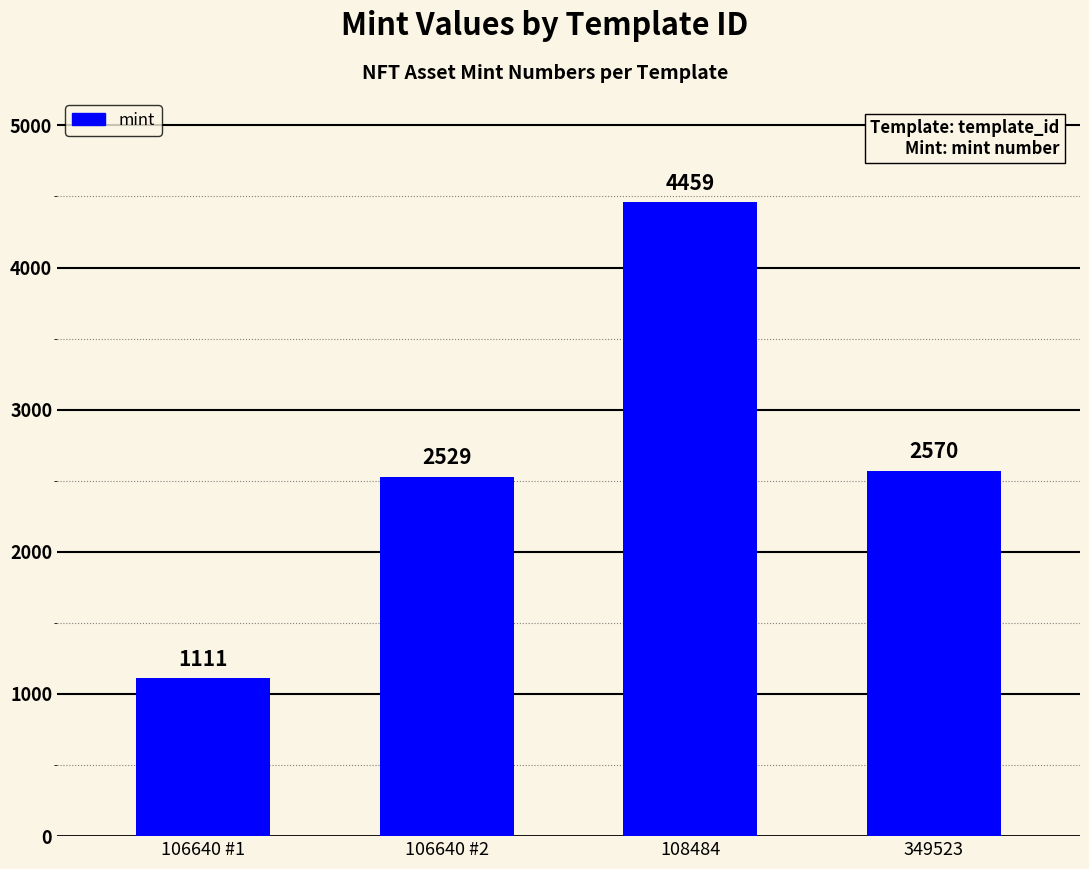

Reading left to right, extract all data points from this chart.

106640 #1=1111	106640 #2=2529	108484=4459	349523=2570